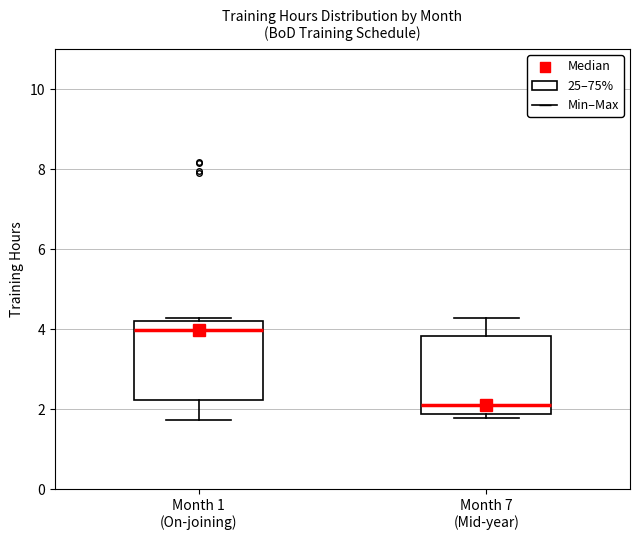

Where is the lower edge of the box for Month 7 (Mid-year) on the y-axis? The values are not printed on the chart, so give them approximately, as read against the axis.

1.8